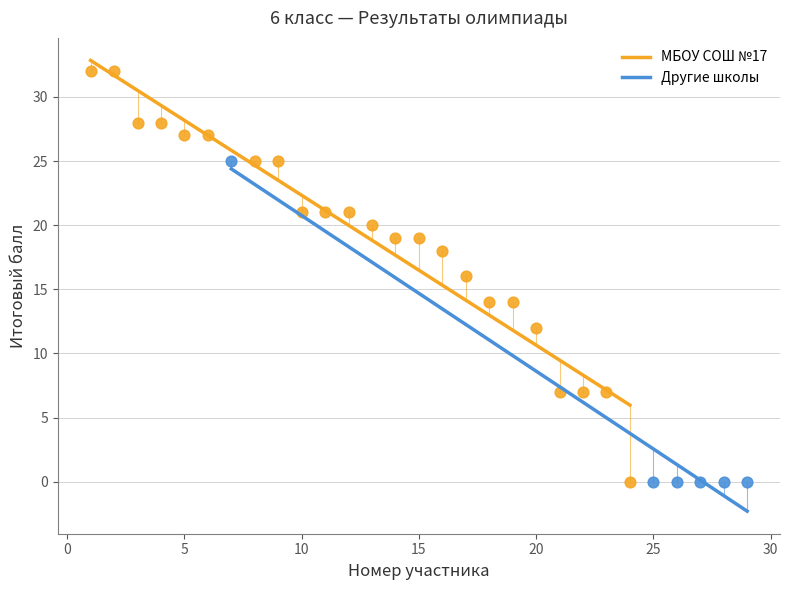

Which series has the largest Y range (max minus min)?

МБОУ СОШ №17